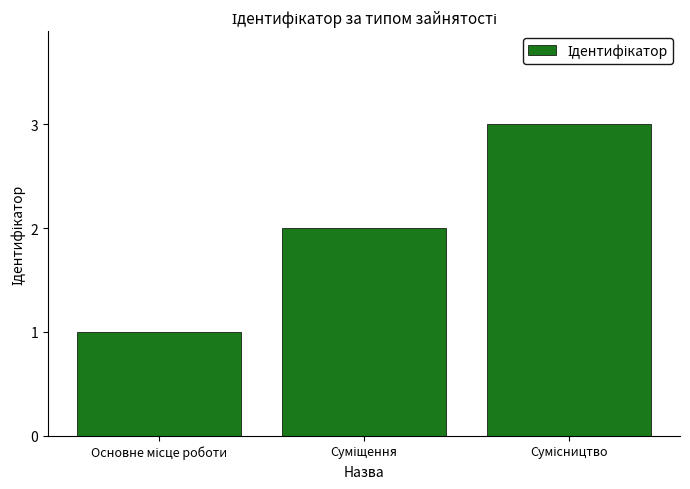

What is the maximum value shown in the chart?

3